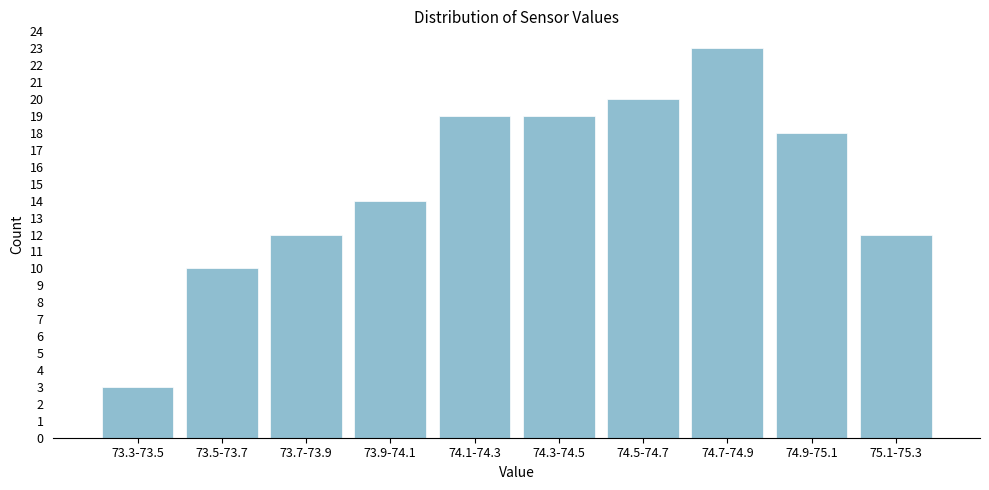

Reading left to right, transcribe all the data shown in this chart.

3	10	12	14	19	19	20	23	18	12